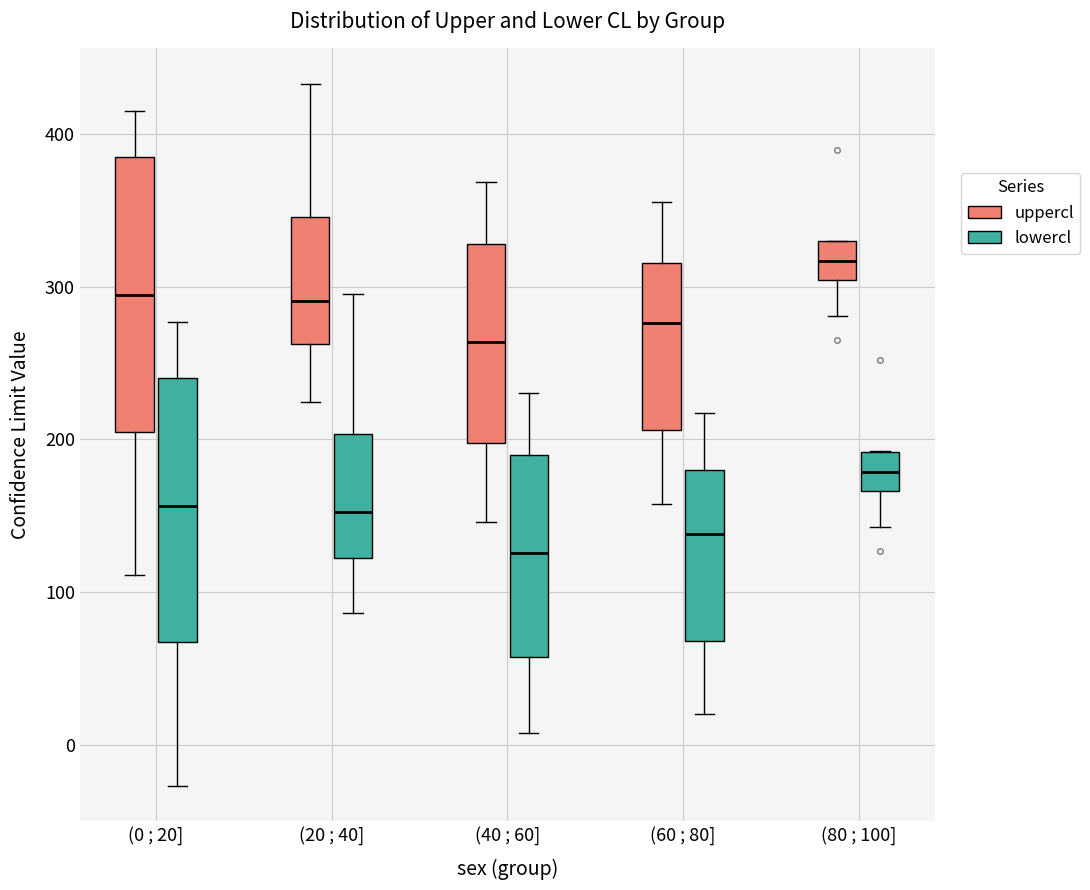

Reading left to right, read every box against the y-axis: the position of its median line, the range the box covers, and the ends of its whiskers. The values are not printed on the chart, so give them approximately, as read against the axis.

(0 ; 20] (uppercl): median 290, box 210 to 380, whiskers 110 to 410
(0 ; 20] (lowercl): median 160, box 70 to 240, whiskers -30 to 280
(20 ; 40] (uppercl): median 290, box 260 to 350, whiskers 220 to 430
(20 ; 40] (lowercl): median 150, box 120 to 200, whiskers 90 to 290
(40 ; 60] (uppercl): median 260, box 200 to 330, whiskers 150 to 370
(40 ; 60] (lowercl): median 130, box 60 to 190, whiskers 10 to 230
(60 ; 80] (uppercl): median 280, box 210 to 320, whiskers 160 to 360
(60 ; 80] (lowercl): median 140, box 70 to 180, whiskers 20 to 220
(80 ; 100] (uppercl): median 320, box 300 to 330, whiskers 280 to 330
(80 ; 100] (lowercl): median 180, box 170 to 190, whiskers 140 to 190